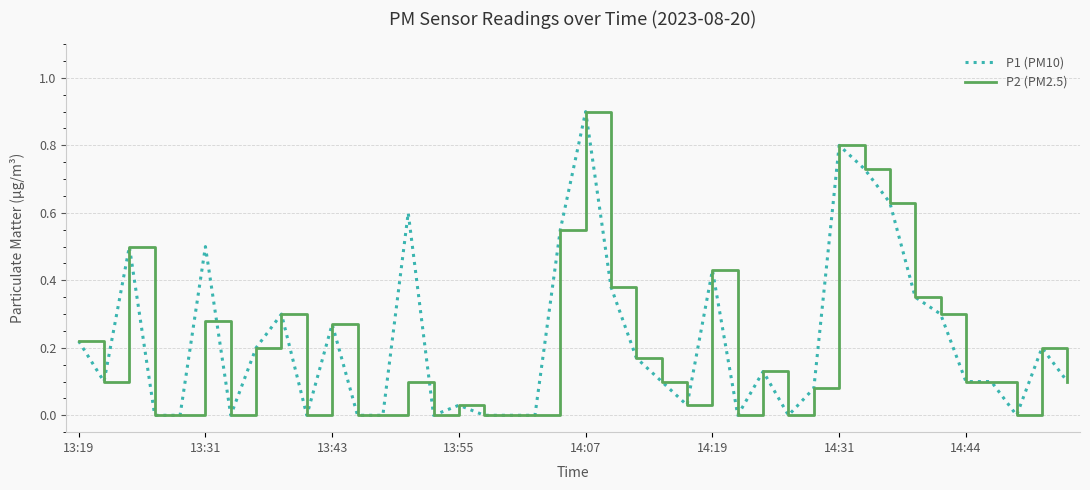

What is the maximum value shown in the chart?

0.9